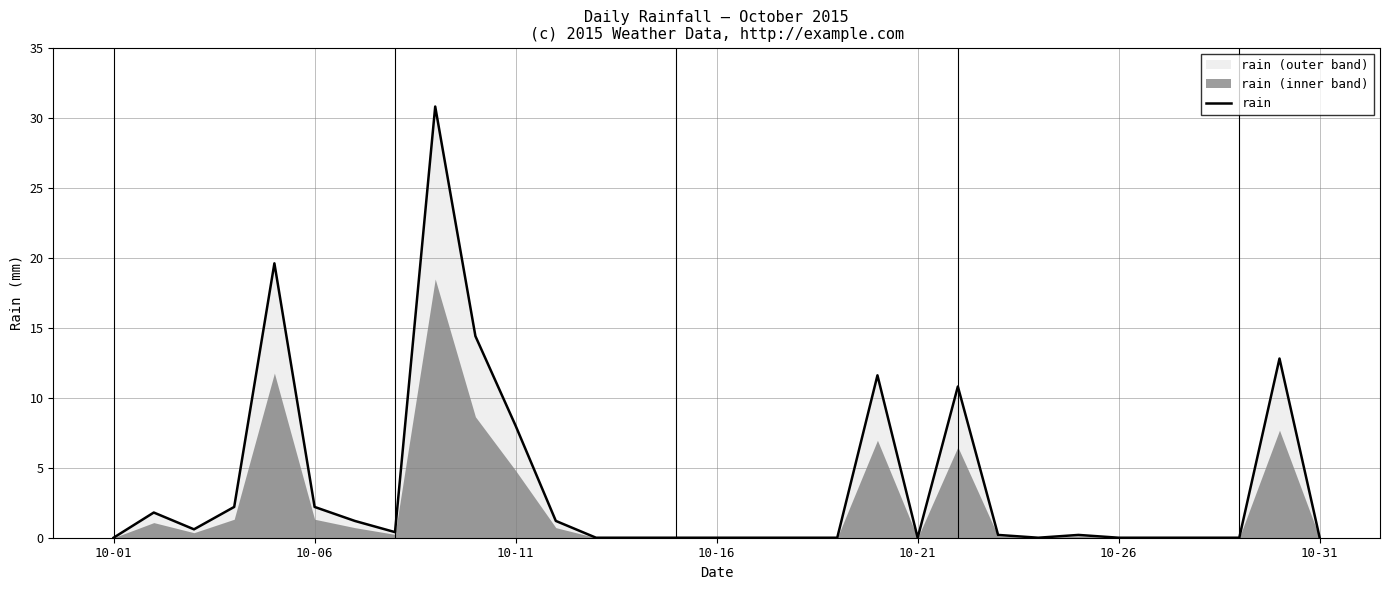

The value of rain at 10-11 is 8.0. True or false?

True